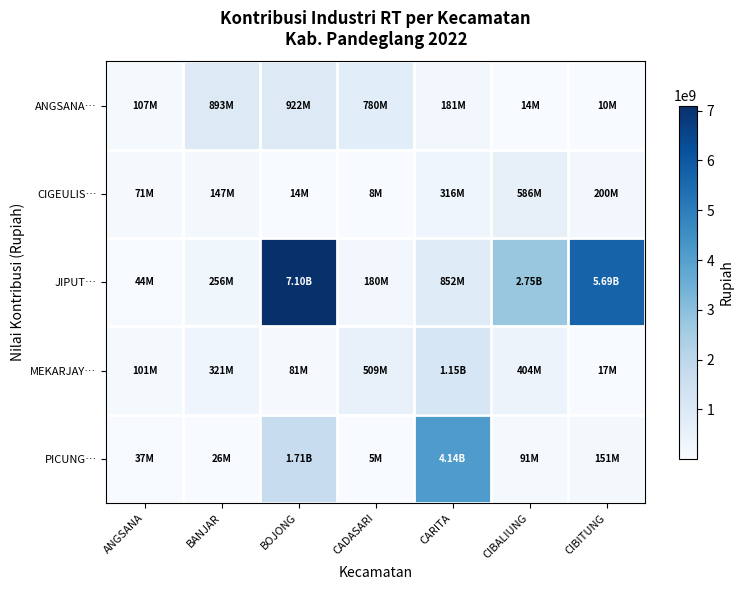

Which label corresponds to the largest value in the chart?

BOJONG